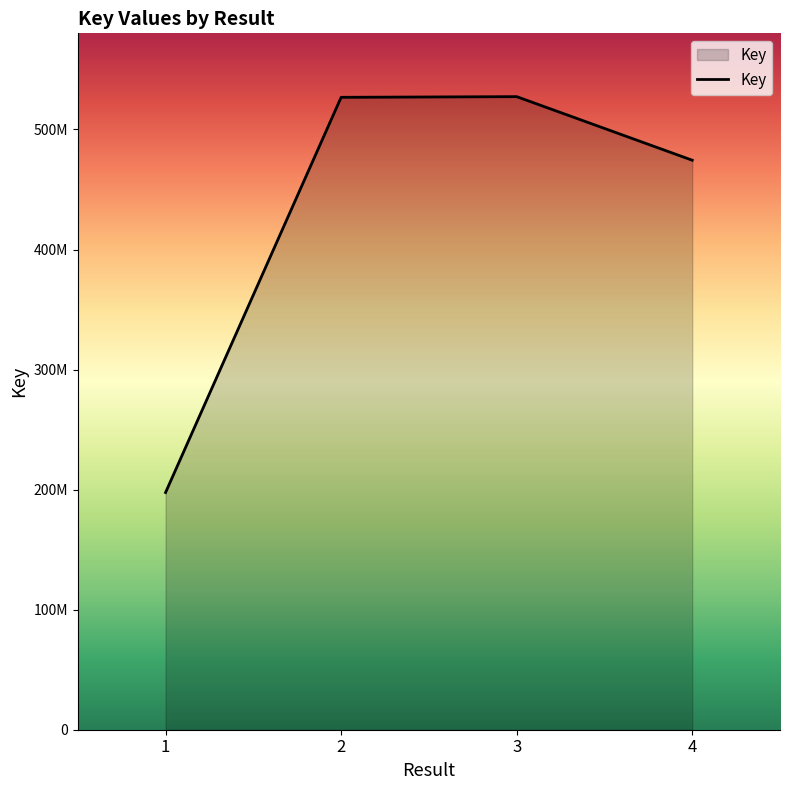

What is the minimum value shown in the chart?

197584953